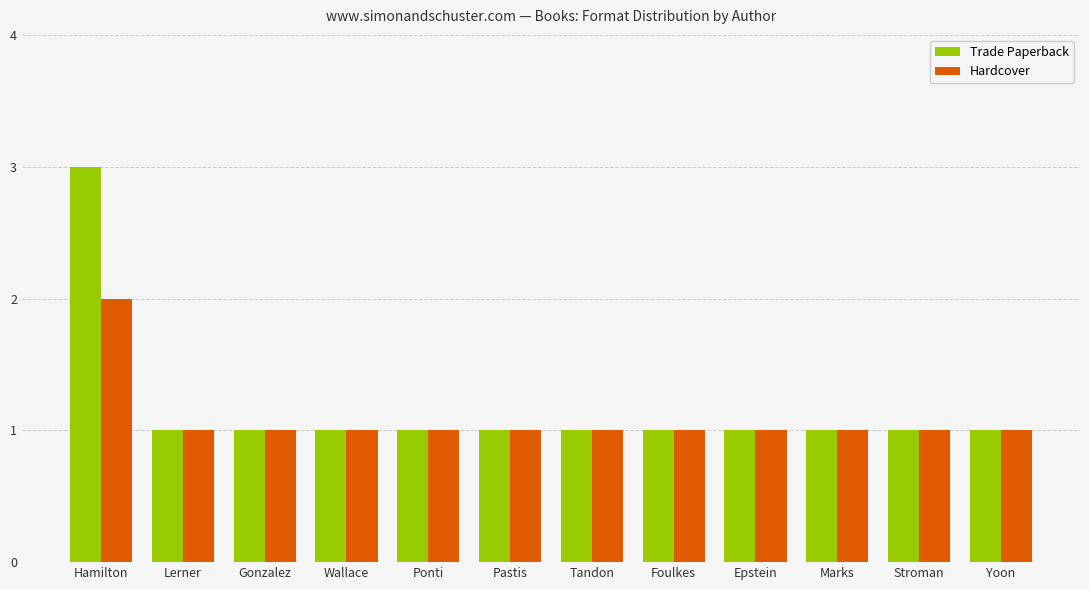

What position from the left is Ponti?

5